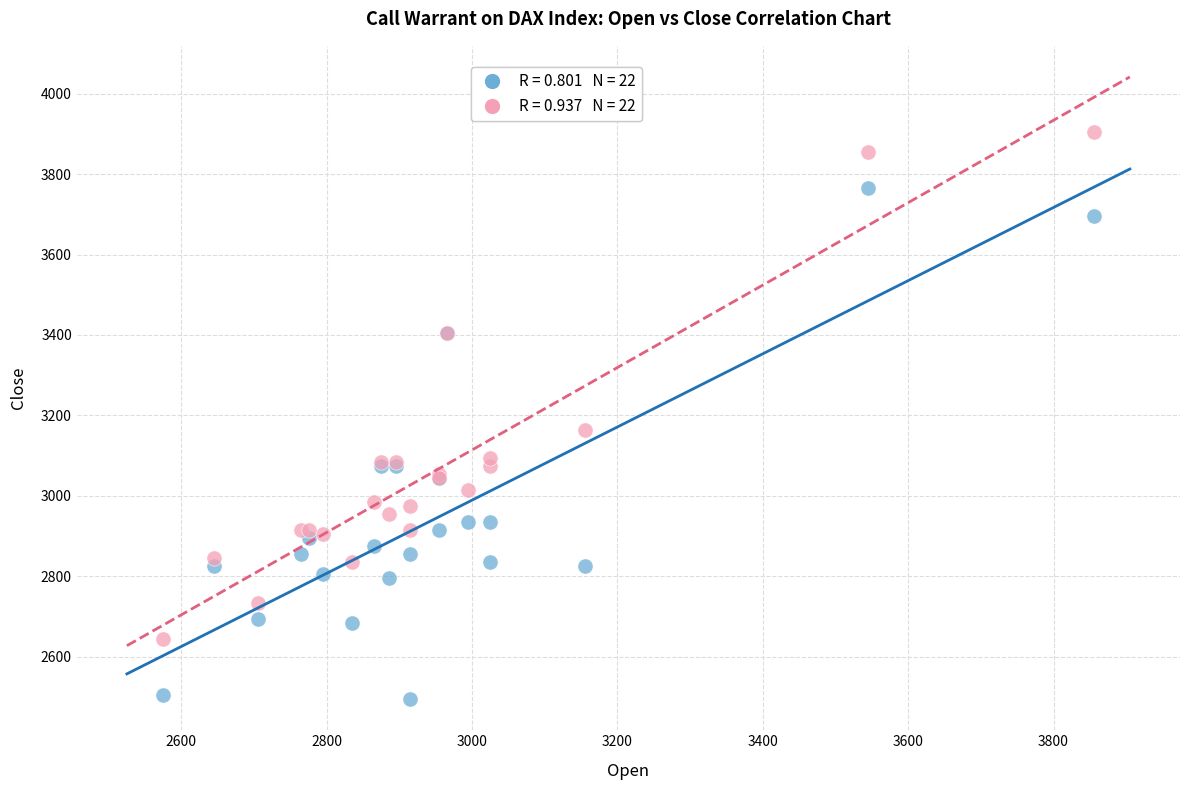

Across all series, what Y value is closest to 3200?

3165